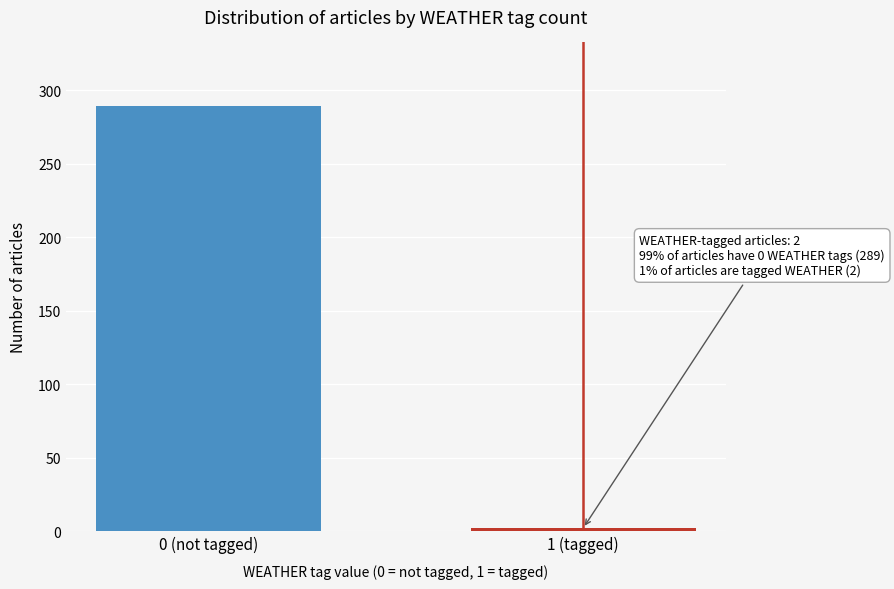

Reading left to right, what are all the values shown in this chart?

0 (not tagged)=289	1 (tagged)=2